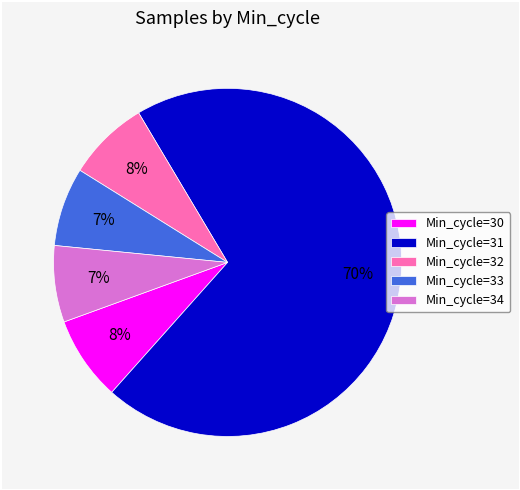

Between Min_cycle=34 and Min_cycle=31, which is larger?

Min_cycle=31